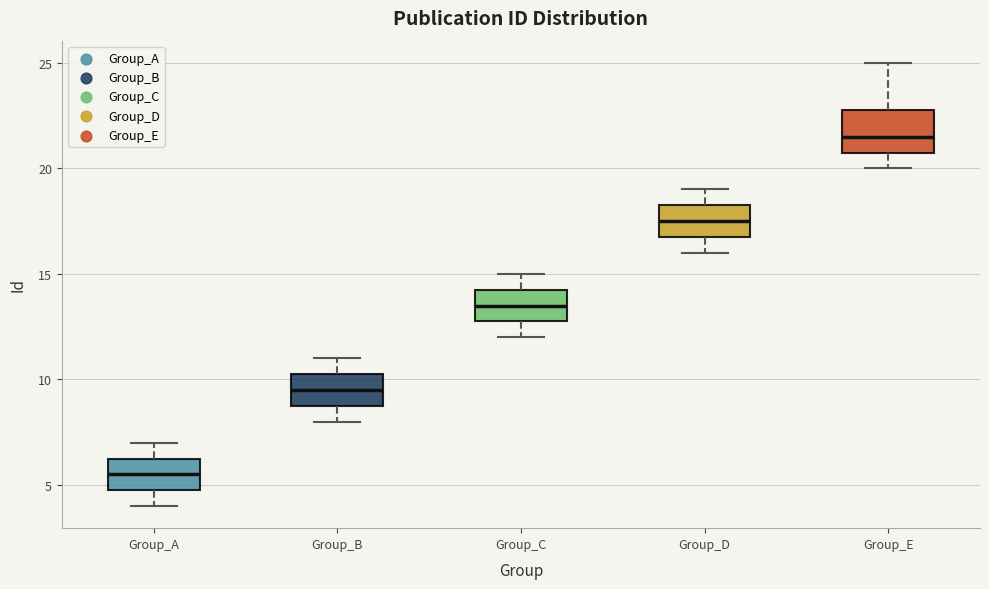

Which box's median line is the highest?

Group_E